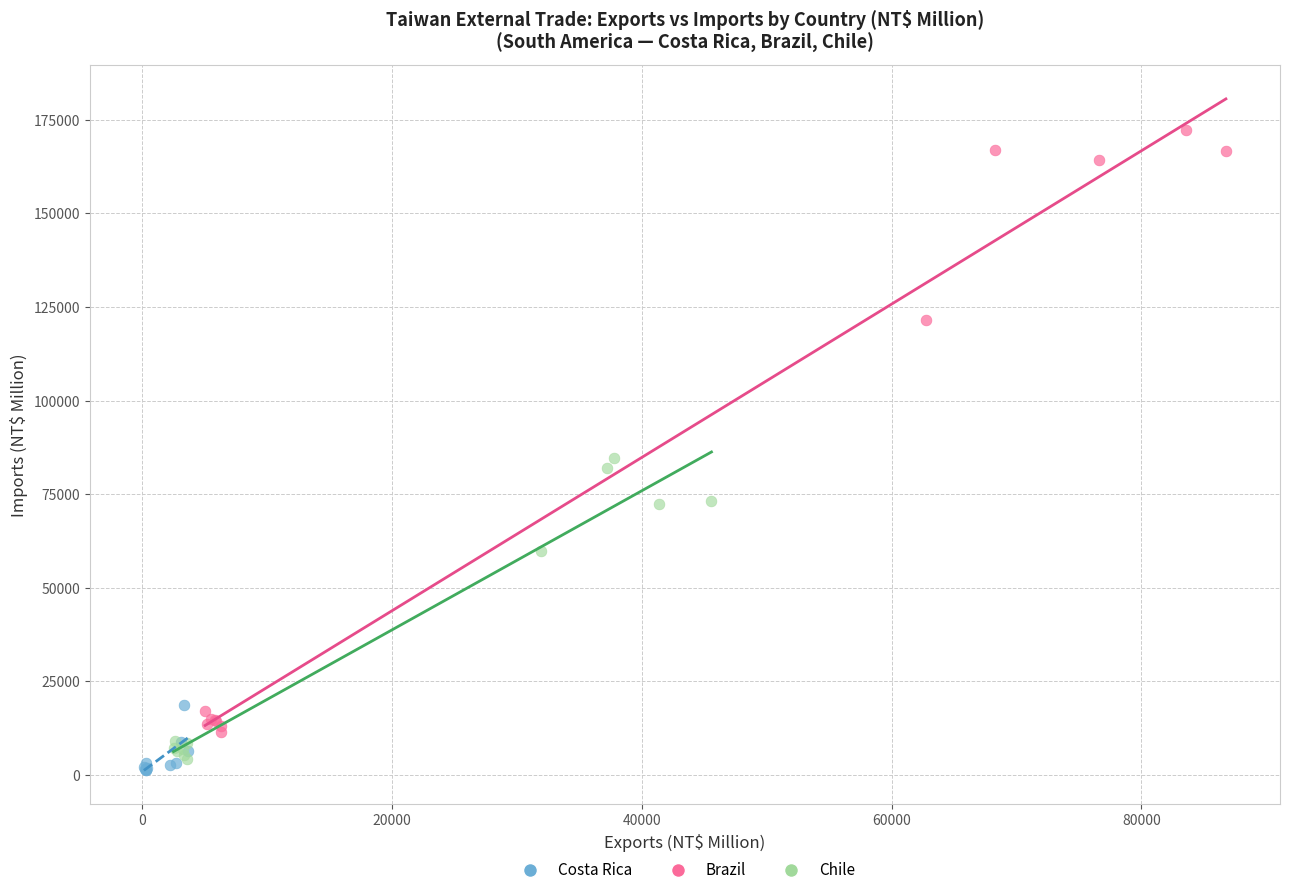

Which series contains the highest Y value?

Brazil